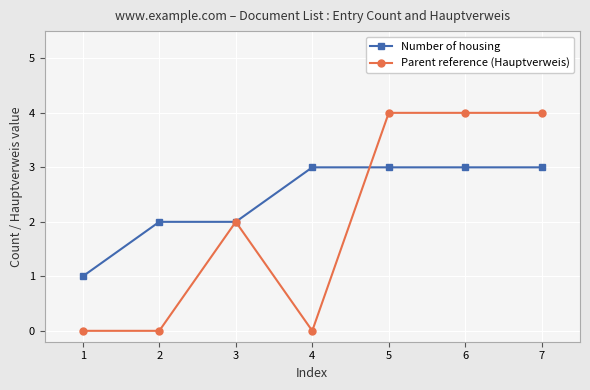

What is the sum of all Parent reference (Hauptverweis) values?

14